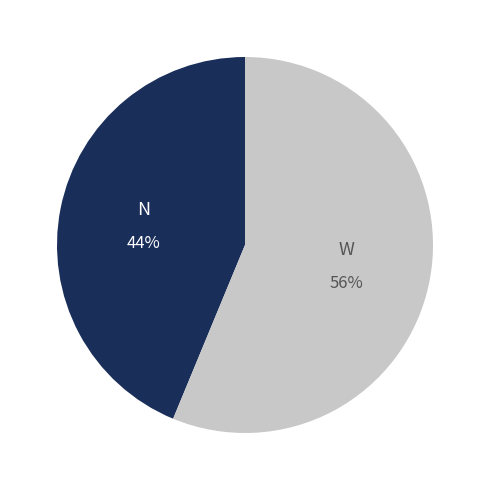

Which has a higher value, N or W?

W